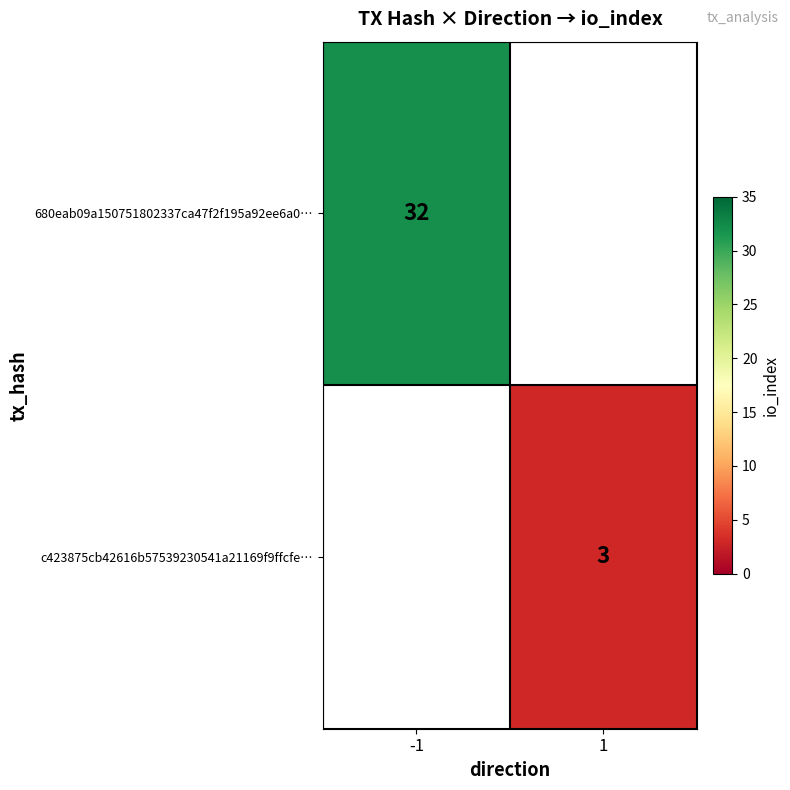

Is the value of 680eab09a150751802337ca47f2f195a92ee6a0… at -1 greater than the value of c423875cb42616b57539230541a21169f9ffcfe… at 1?

Yes